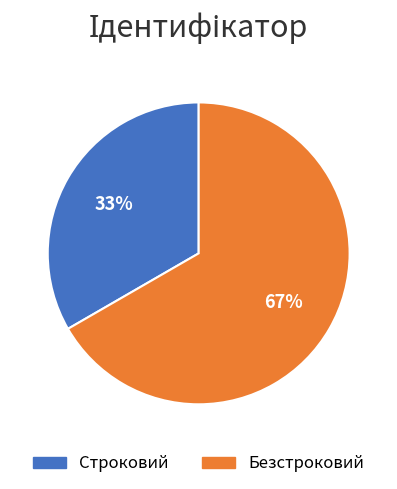

Does any single category account for the majority?

Yes